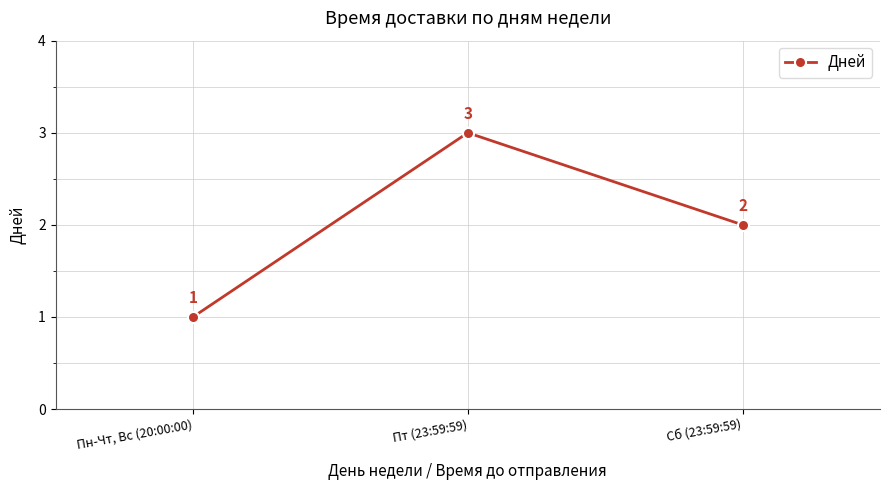

What is the sum of all values?

6